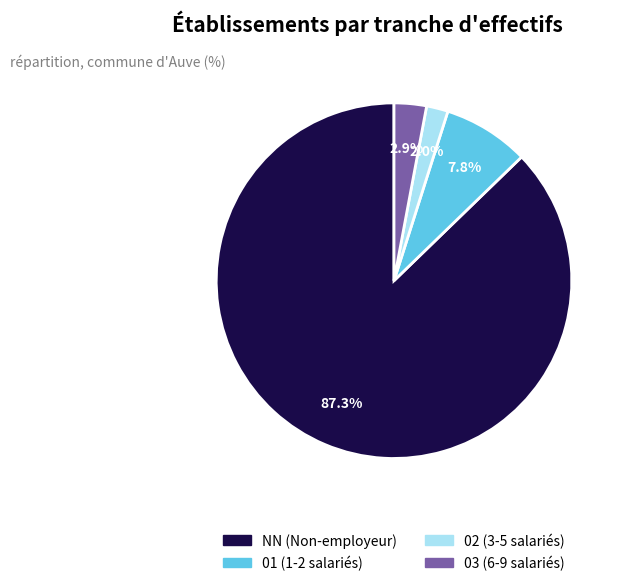

Which slice is the smallest?

02